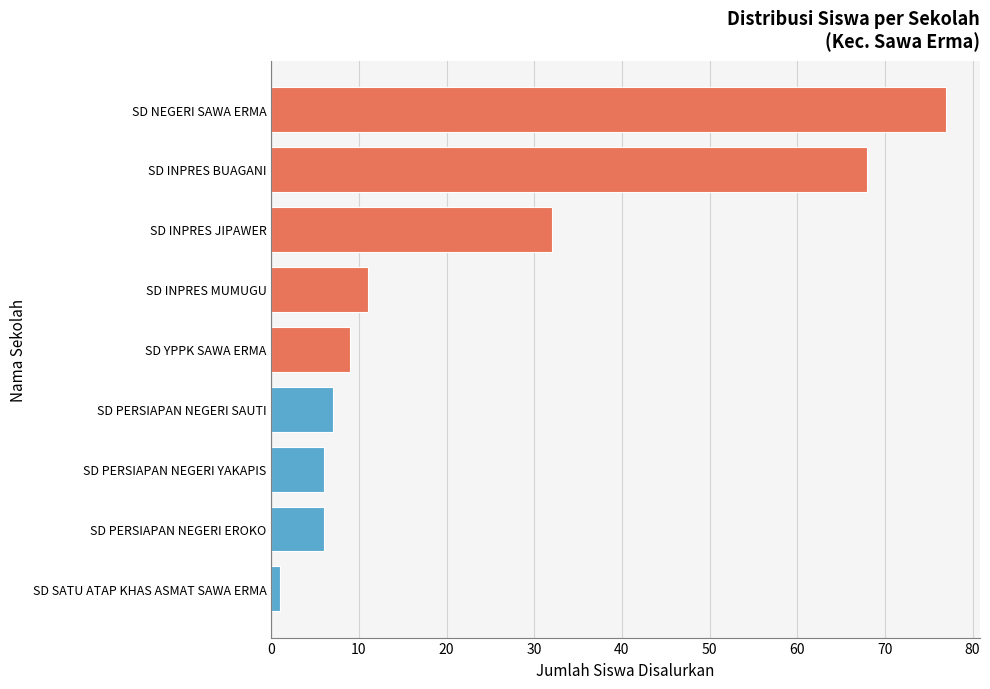

Reading bottom to top, extract all data points from this chart.

SD SATU ATAP KHAS ASMAT SAWA ERMA=1	SD PERSIAPAN NEGERI EROKO=6	SD PERSIAPAN NEGERI YAKAPIS=6	SD PERSIAPAN NEGERI SAUTI=7	SD YPPK SAWA ERMA=9	SD INPRES MUMUGU=11	SD INPRES JIPAWER=32	SD INPRES BUAGANI=68	SD NEGERI SAWA ERMA=77